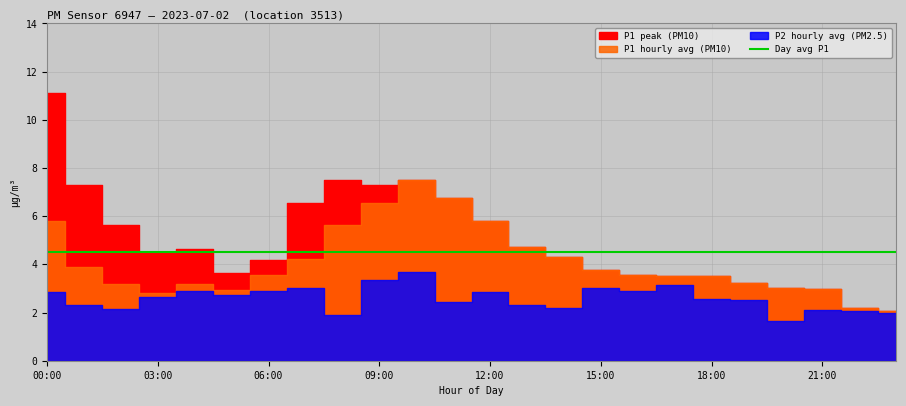

List the series in order of their overall mean, highest first.

P1_peak, avg_P1, P1, P2